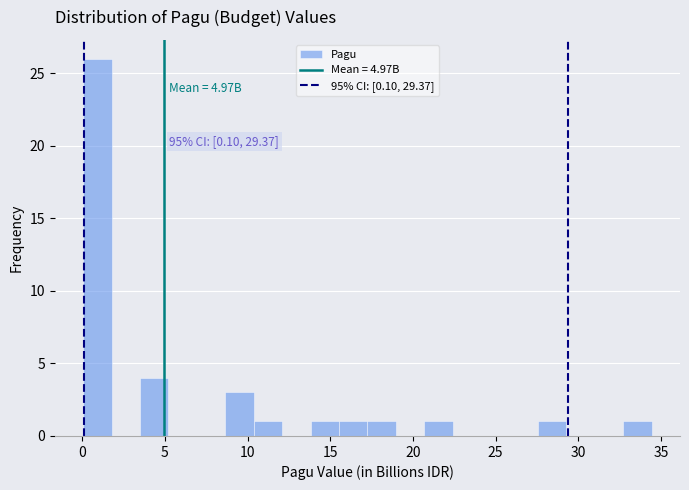

Read against the x-axis, roughly where is the centre of the tallest bar?

1.0